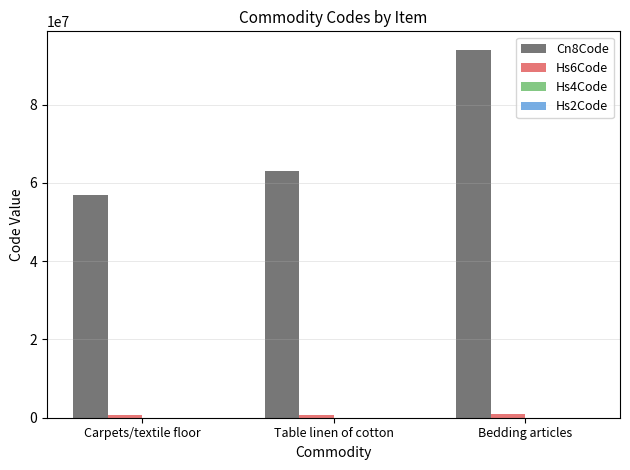

Is it true that Cn8Code equals 143900254 at Bedding articles?

False